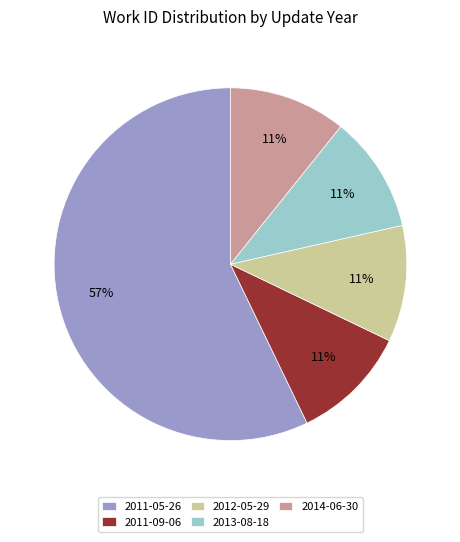

Which category has the biggest portion of the pie?

2011-05-26